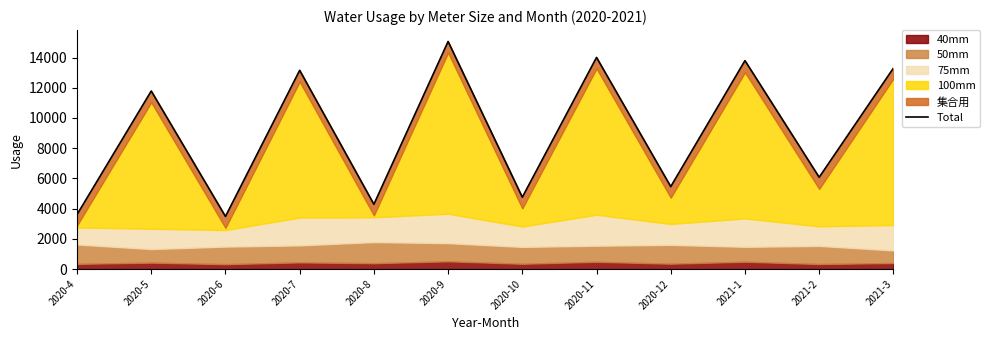

What is the maximum value shown in the chart?

15061